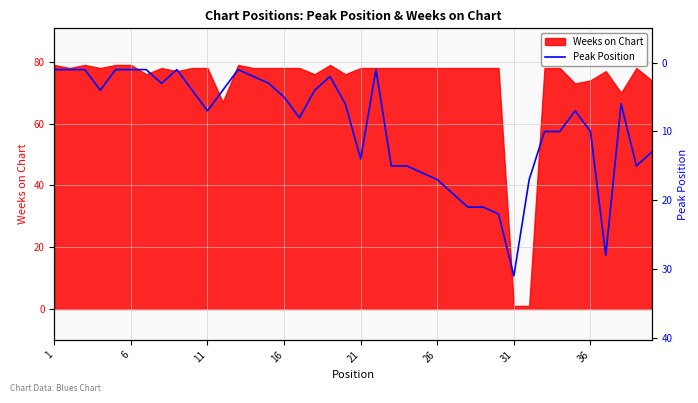

The value of Weeks on Chart at 16 is 28. True or false?

False